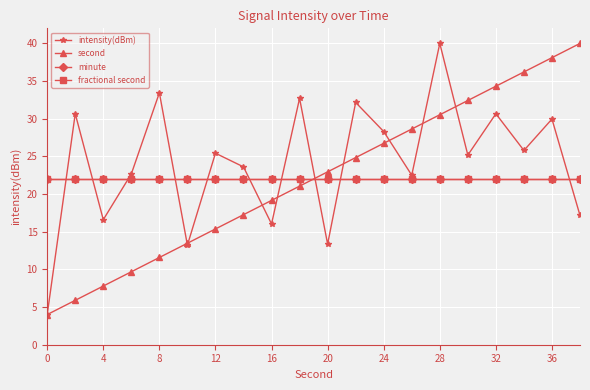

Is this an area chart (filled region under the line)?

No